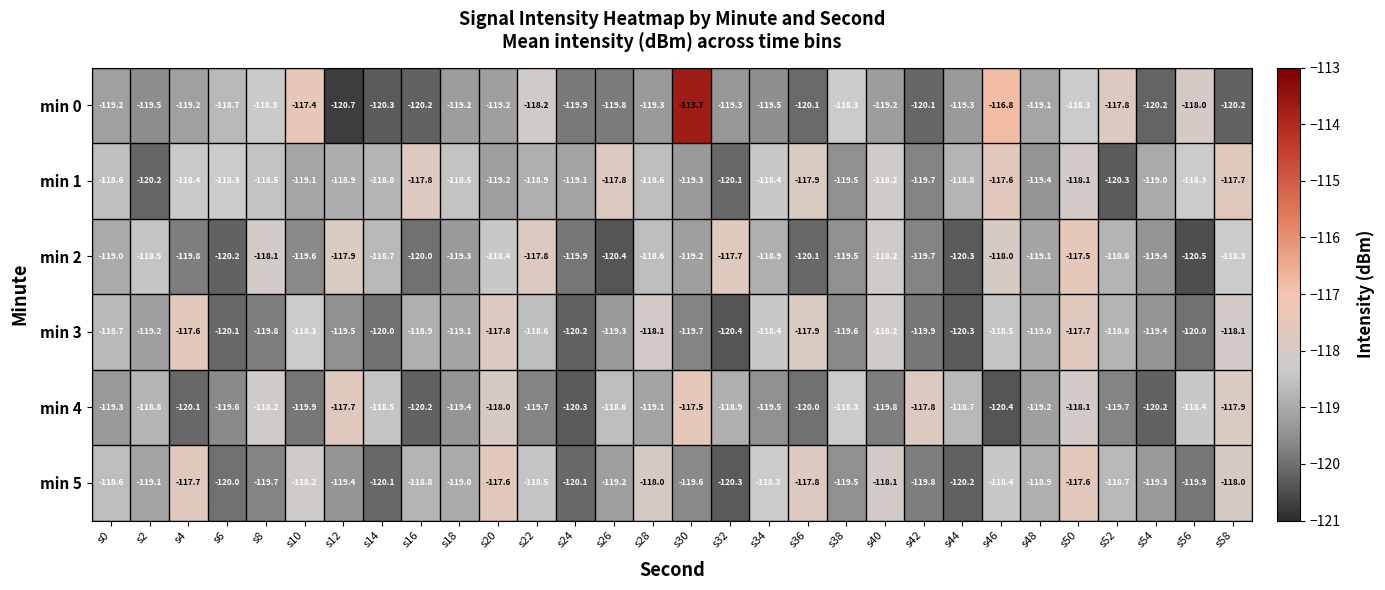

What is the sum of the min 3 values at s56 and s32?

-240.4